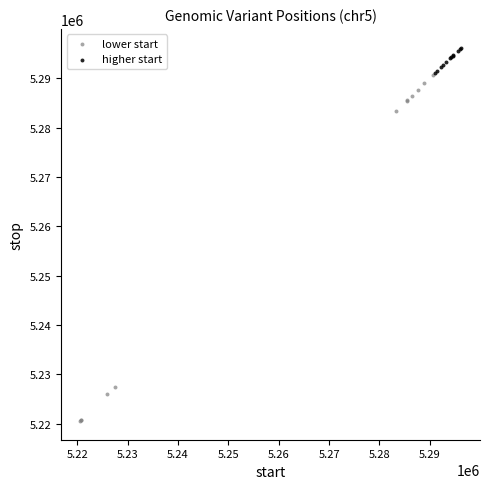

Which series contains the lowest Y value?

lower start